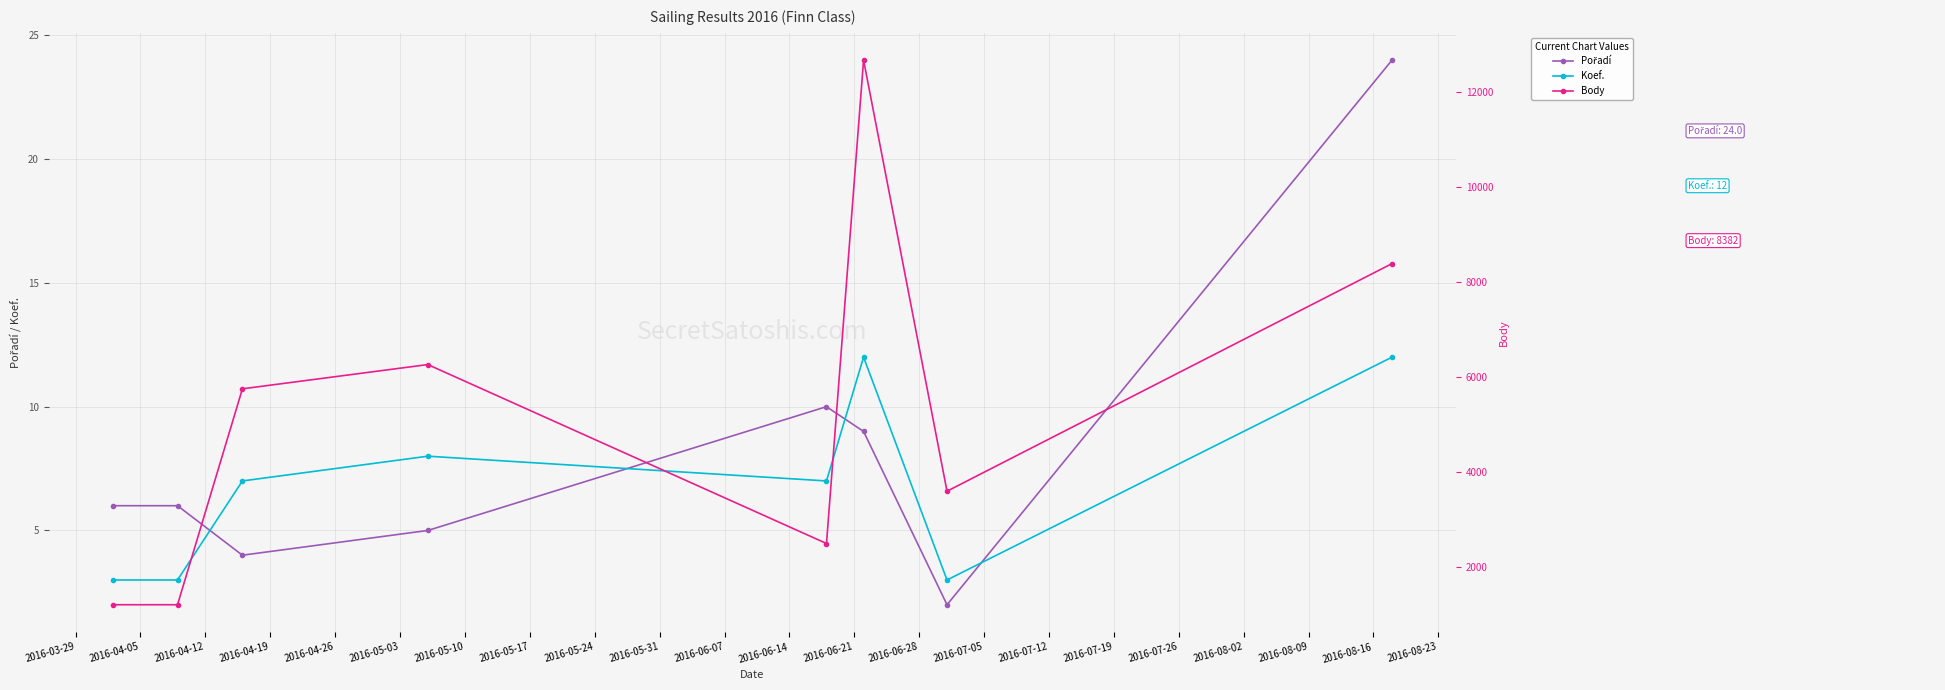

What is the minimum value for Koef.?

3